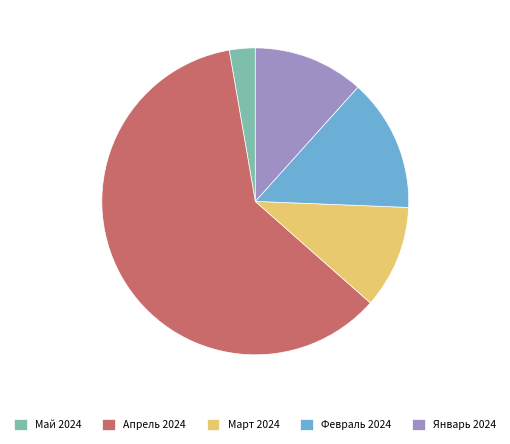

Between Январь 2024 and Февраль 2024, which is larger?

Февраль 2024